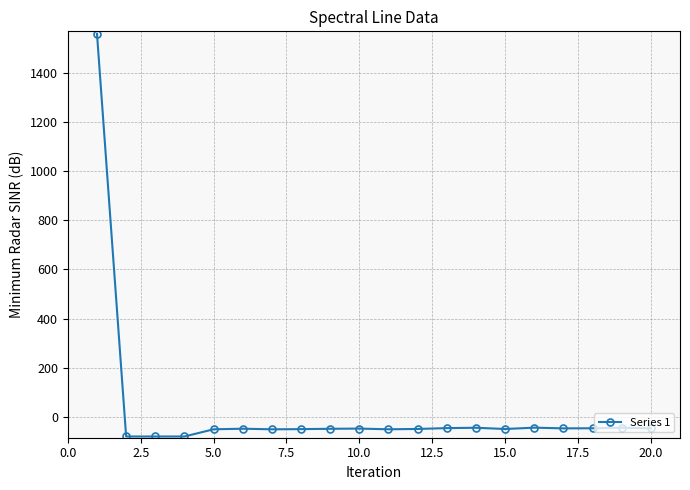

What is the smallest value displayed?

-80.0